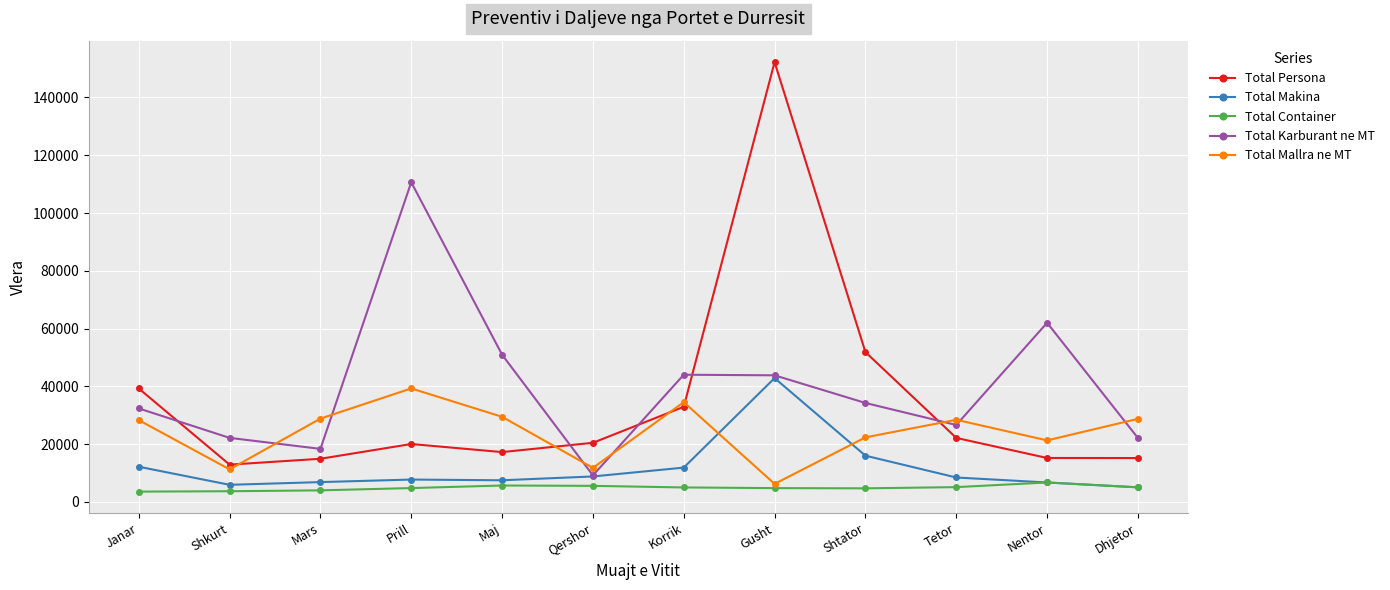

At which label does Total Mallra ne MT first exceed 28427?

Mars